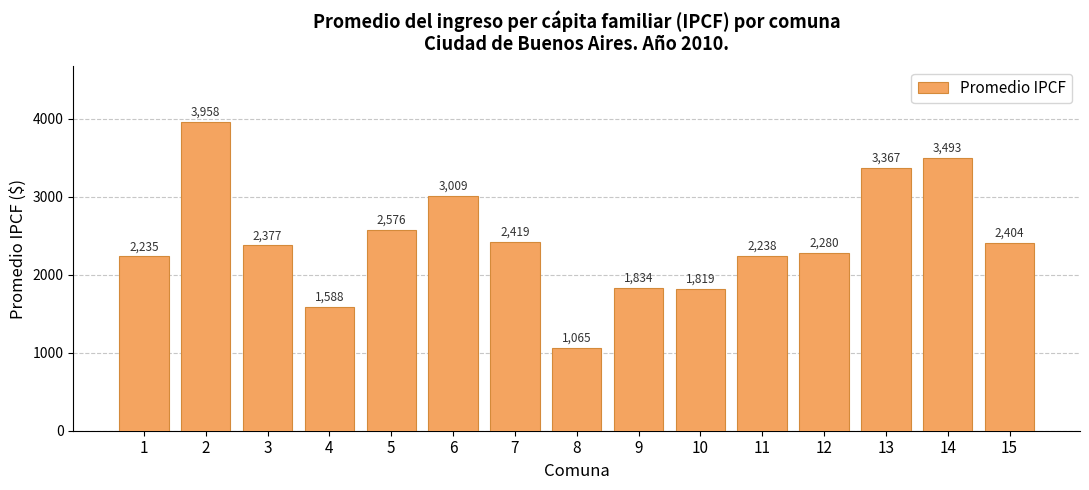

Rank the categories by value from highest to lowest.

2, 14, 13, 6, 5, 7, 15, 3, 12, 11, 1, 9, 10, 4, 8